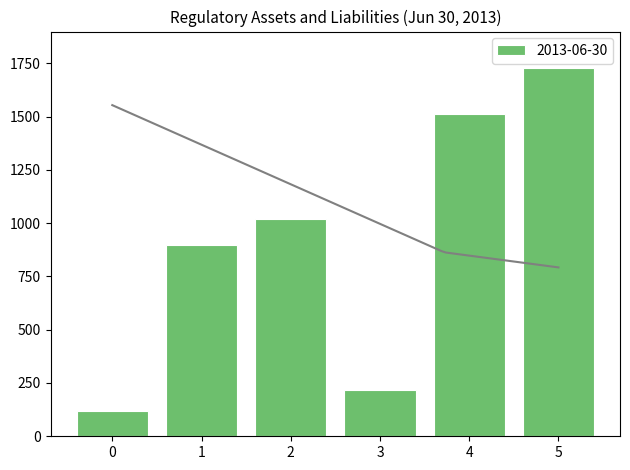

True or false: 2013-06-30 has a value of 120 at 0.

True